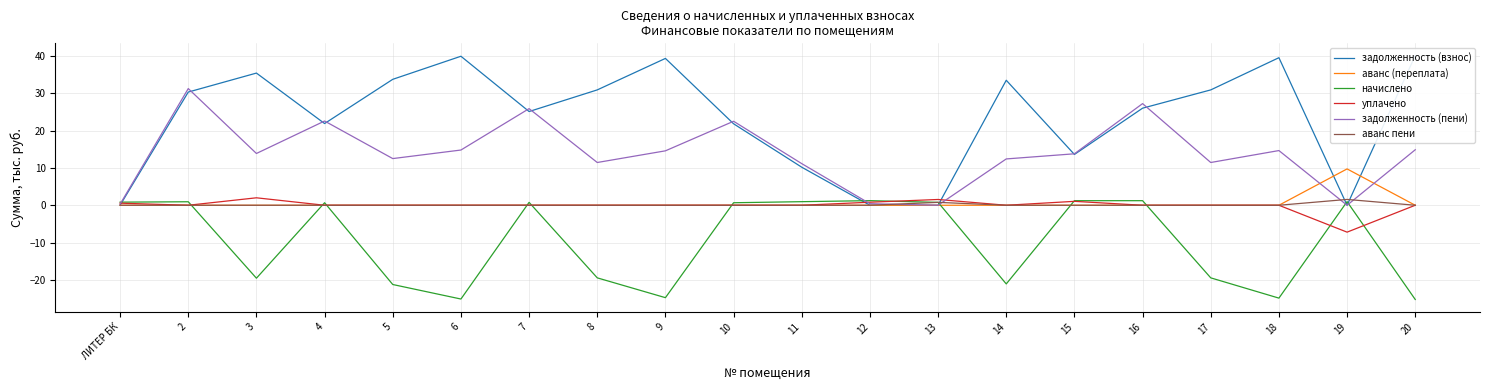

Is this an area chart (filled region under the line)?

No